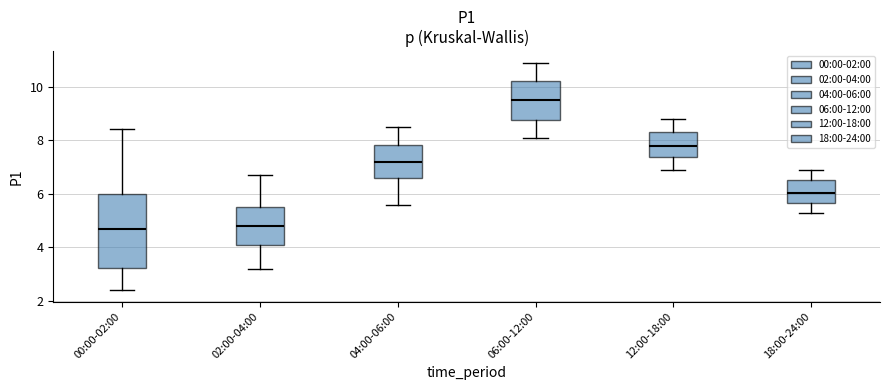

Reading left to right, read every box against the y-axis: the position of its median line, the range the box covers, and the ends of its whiskers. The values are not printed on the chart, so give them approximately, as read against the axis.

00:00-02:00: median 4.6, box 3.2 to 6.0, whiskers 2.4 to 8.4
02:00-04:00: median 4.8, box 4.0 to 5.6, whiskers 3.2 to 6.8
04:00-06:00: median 7.2, box 6.6 to 7.8, whiskers 5.6 to 8.6
06:00-12:00: median 9.6, box 8.8 to 10.2, whiskers 8.2 to 11.0
12:00-18:00: median 7.8, box 7.4 to 8.4, whiskers 7.0 to 8.8
18:00-24:00: median 6.0, box 5.6 to 6.6, whiskers 5.4 to 7.0